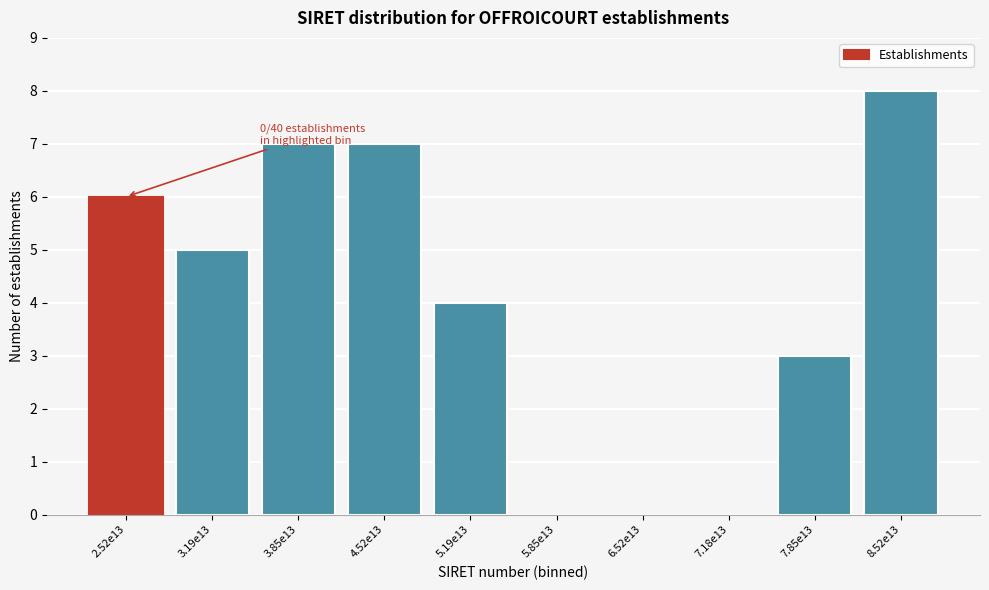

Reading left to right, list all the values displayed in this chart.

2.52e13=6	3.19e13=5	3.85e13=7	4.52e13=7	5.19e13=4	5.85e13=0	6.52e13=0	7.18e13=0	7.85e13=3	8.52e13=8